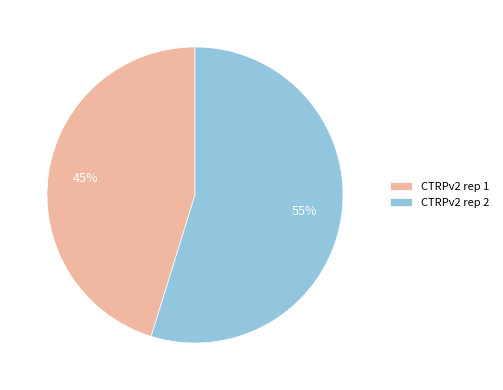

Is the sum of CTRPv2 rep 1 and CTRPv2 rep 2 greater than half?

Yes